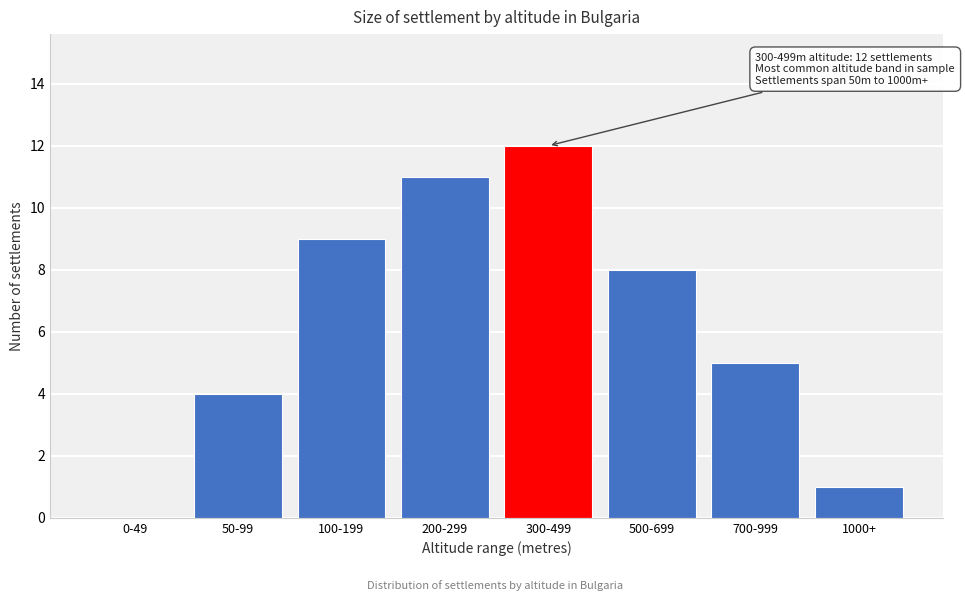

Reading left to right, transcribe all the data shown in this chart.

0-49=0	50-99=4	100-199=9	200-299=11	300-499=12	500-699=8	700-999=5	1000+=1